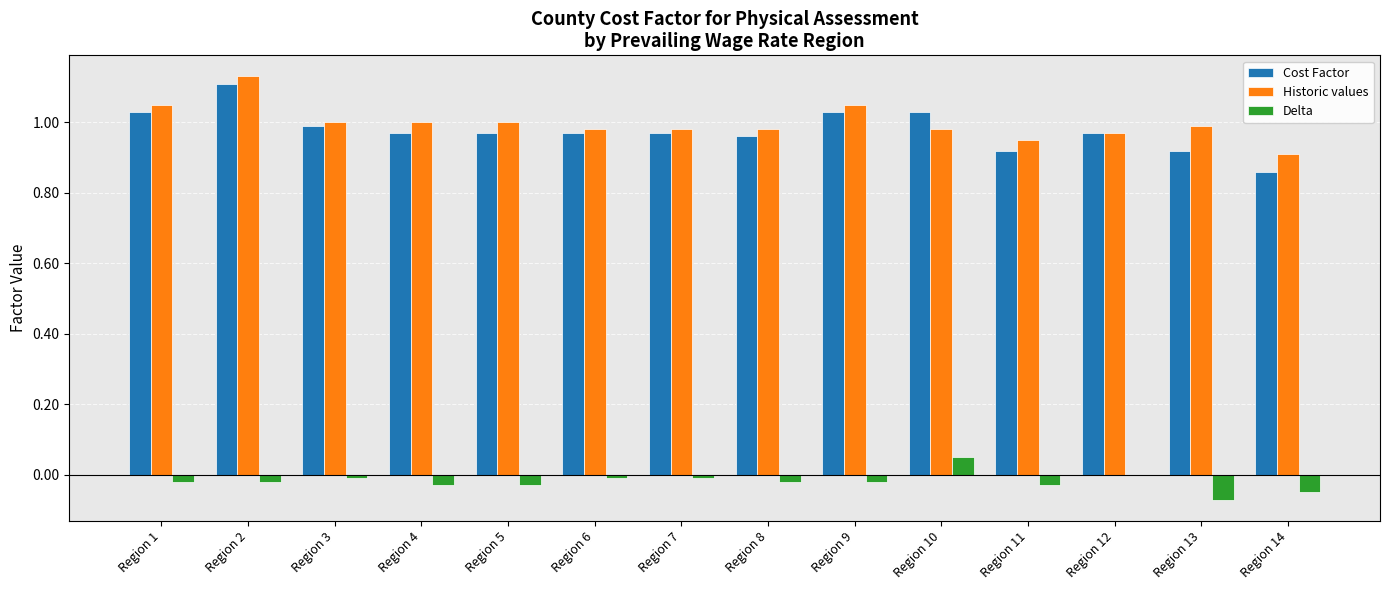

At which category is the sum across all series the highest?

Region 2